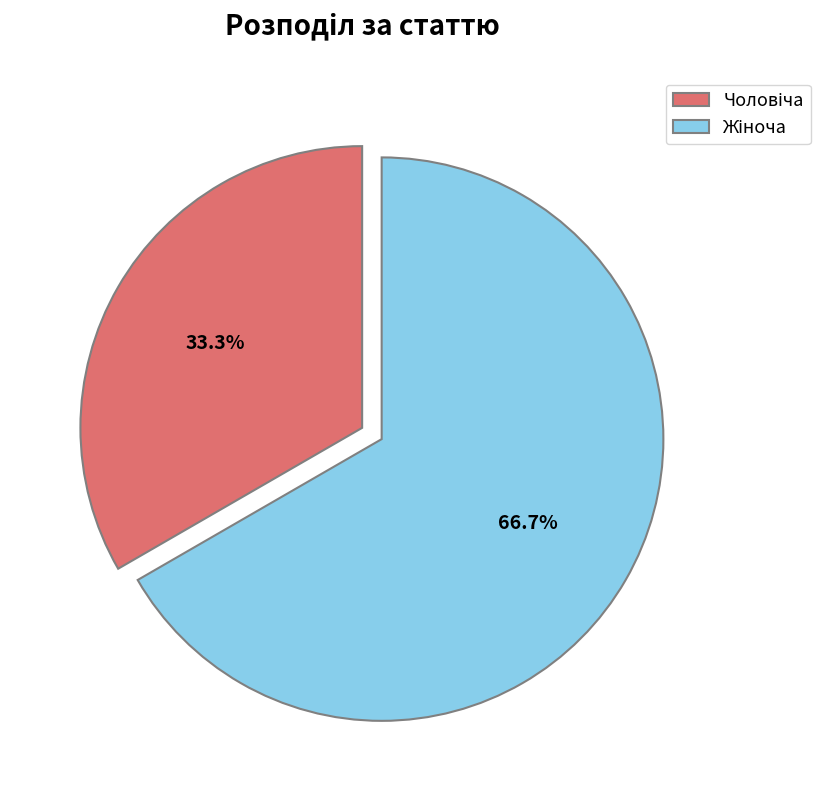

Is there any slice that represents more than half of the pie?

Yes